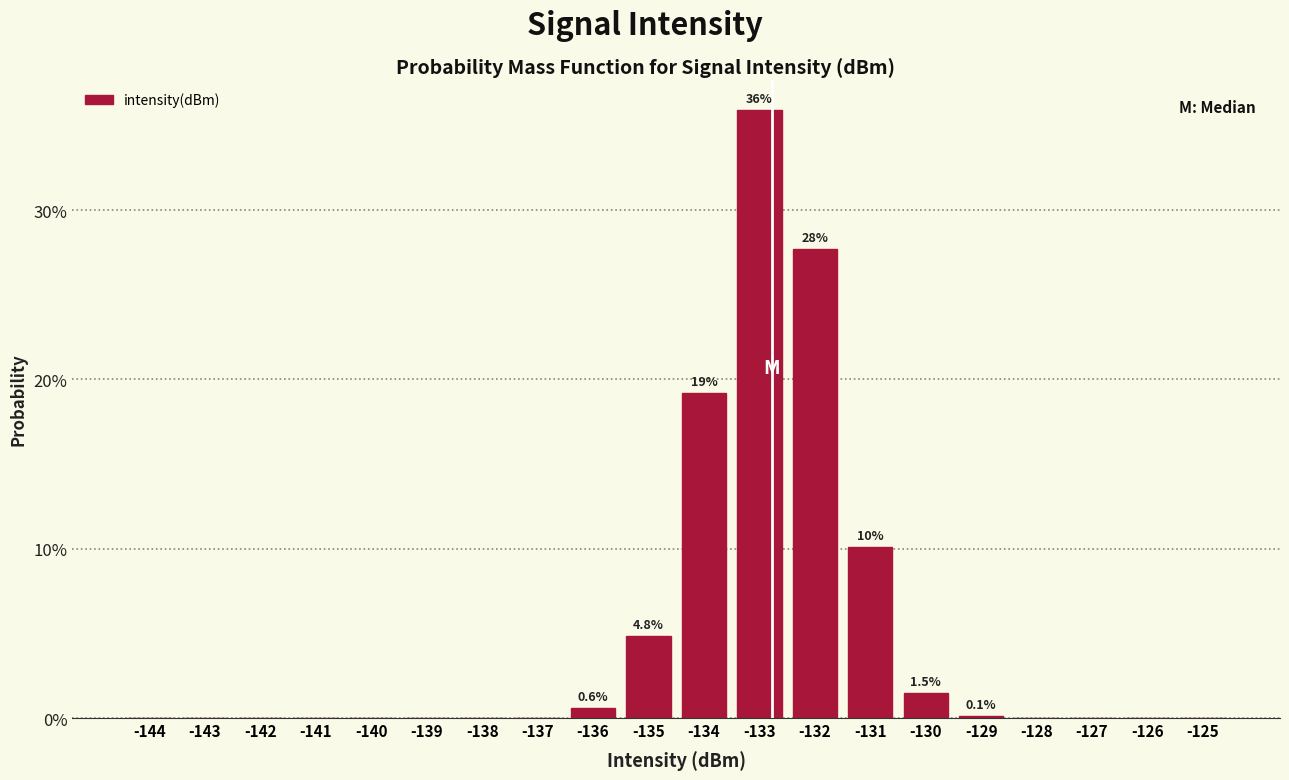

At which label is the value closest to 17?

-134